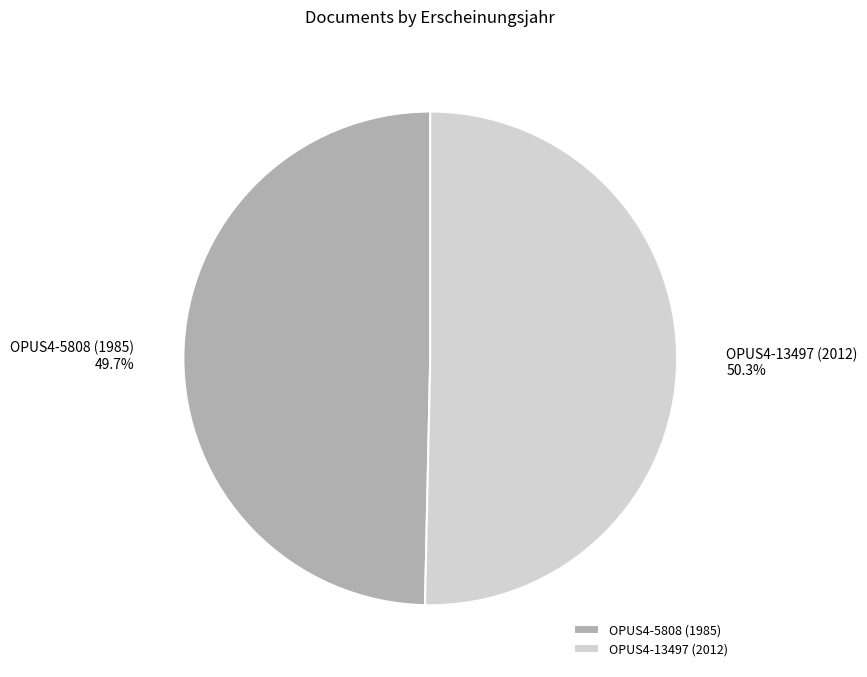

To the nearest percent, what is the combined percentage of OPUS4-13497 (2012) and OPUS4-5808 (1985)?

100%